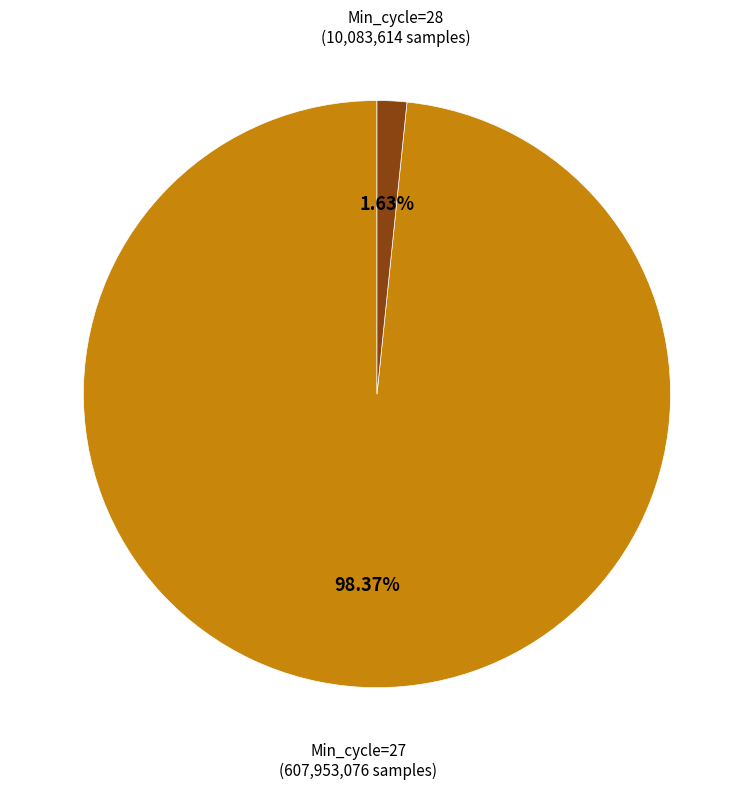

Does any single category account for the majority?

Yes